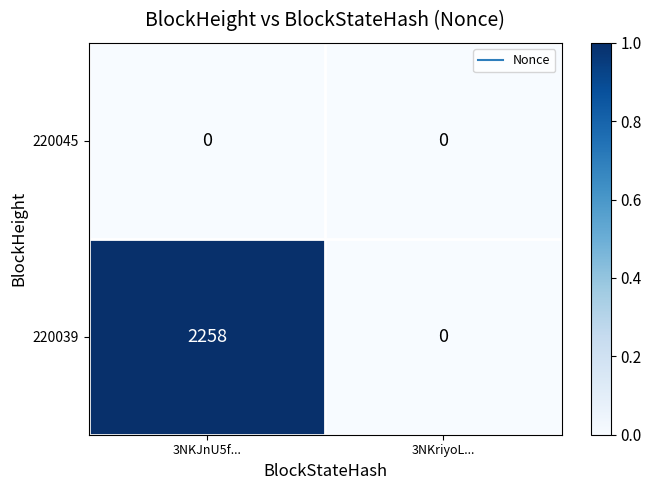

Rank the series by their maximum value, from lowest to highest.

220045, 220039